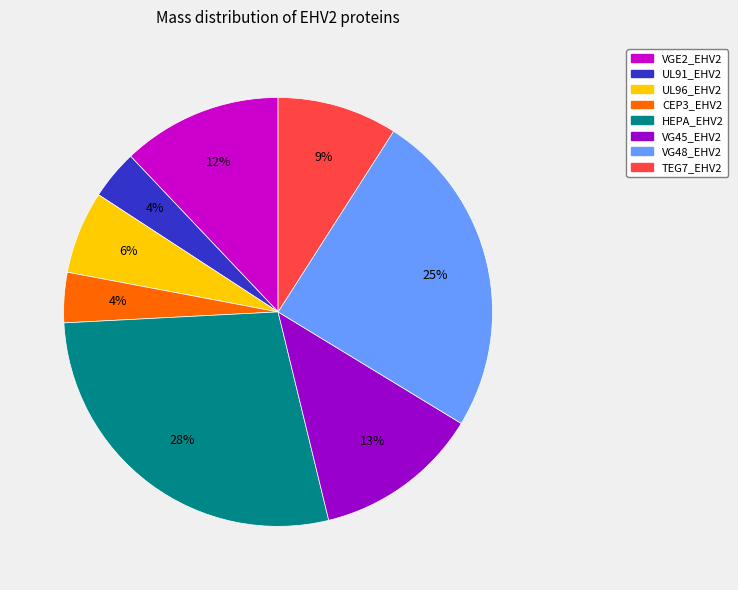

The VG48_EHV2 slice represents 25% of the pie. True or false?

True